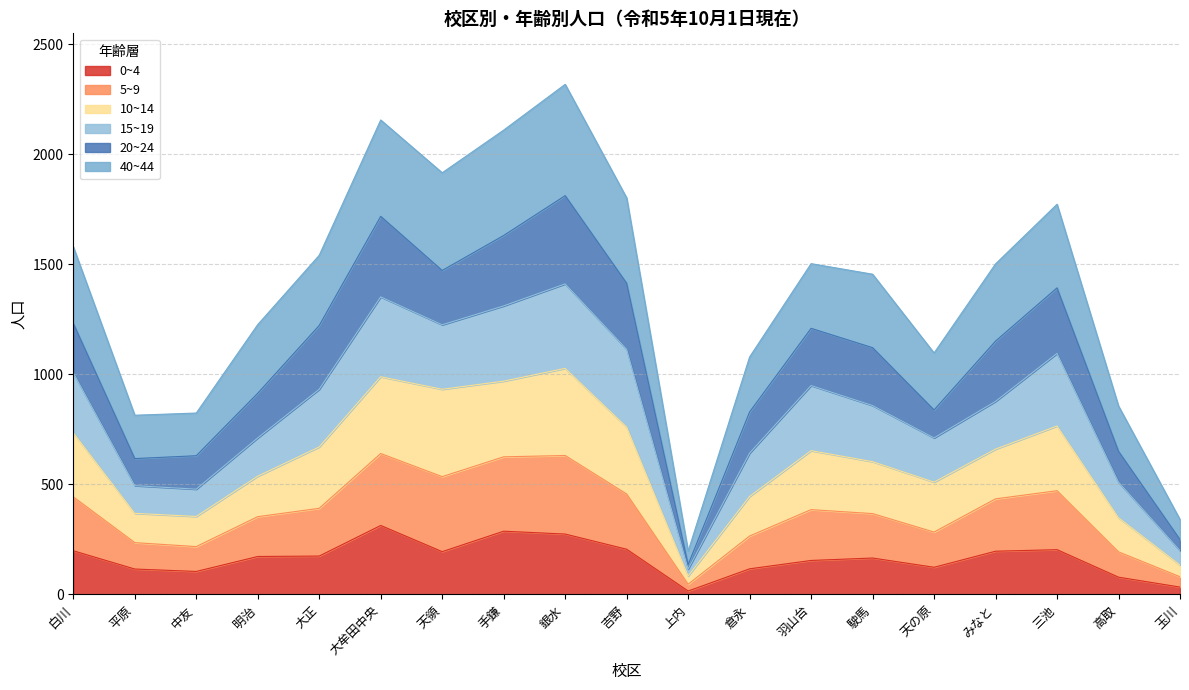

What is the label of the 5th point from the left?

大正